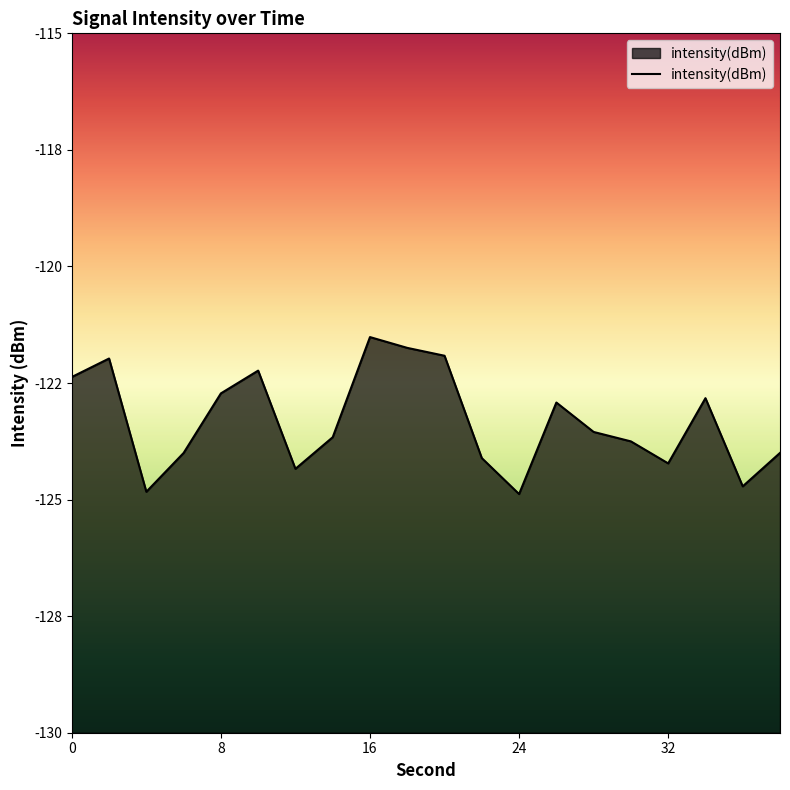

What is the change in value from 2 to 38?

-2.0